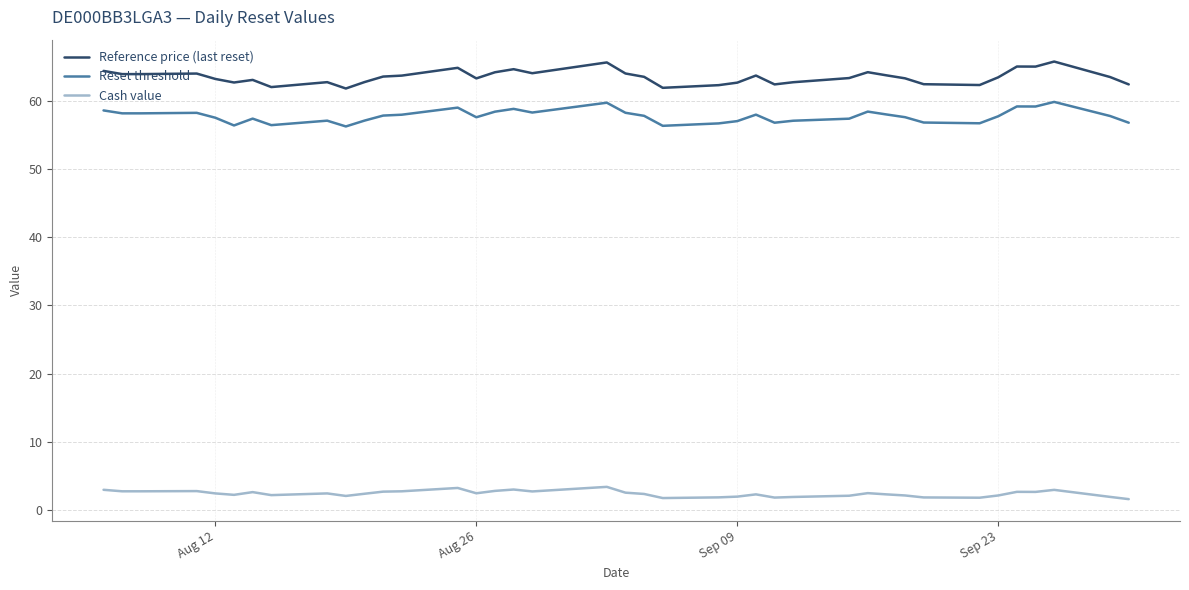

List the series in order of their peak value, highest first.

Reference price (last reset), Reset threshold, Cash value